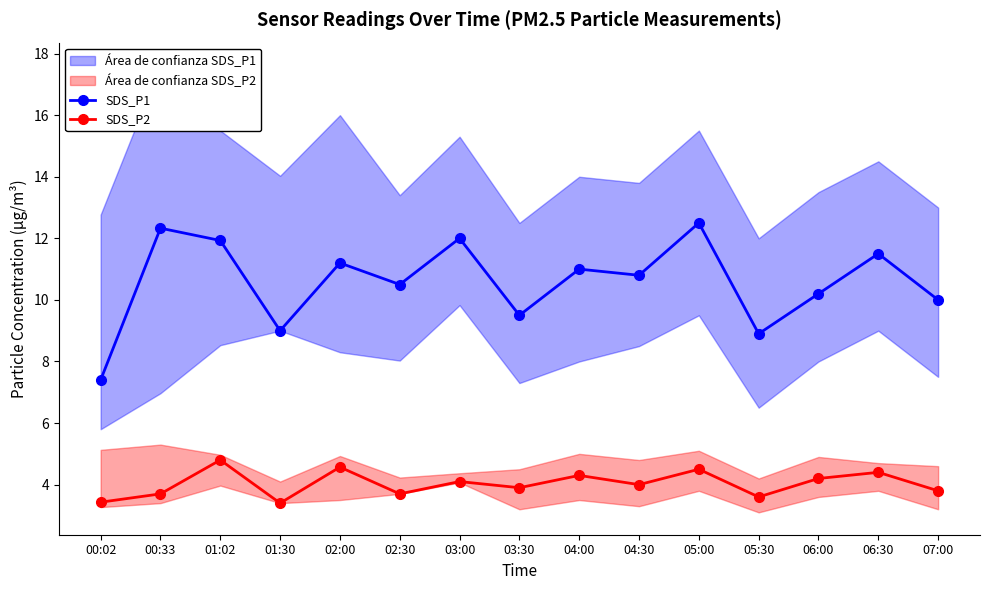

At which label is SDS_P2 closest to 4?

04:30